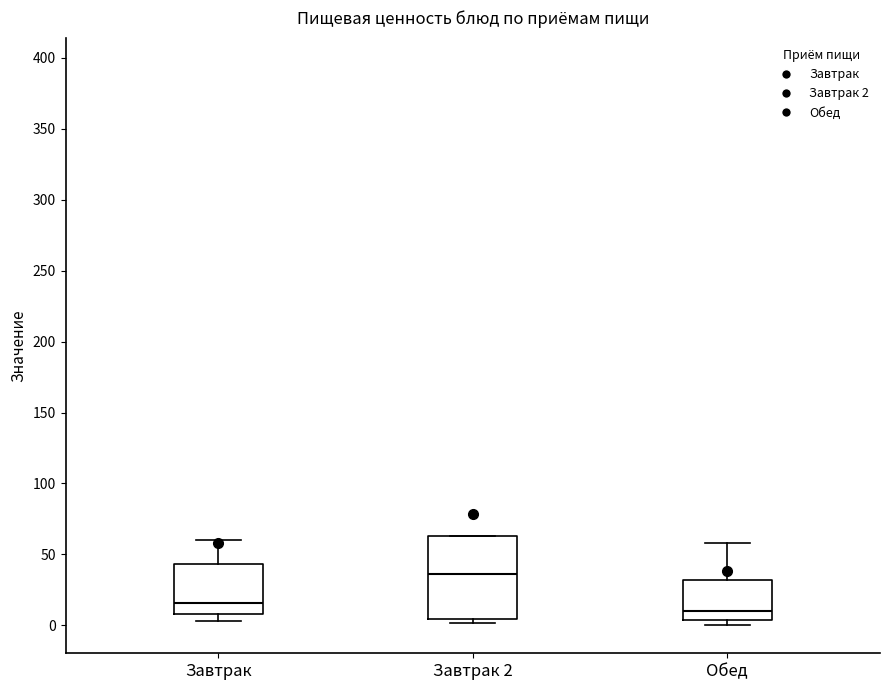

Reading left to right, read every box against the y-axis: the position of its median line, the range the box covers, and the ends of its whiskers. The values are not printed on the chart, so give them approximately, as read against the axis.

Завтрак: median 15, box 10 to 45, whiskers 5 to 60
Завтрак 2: median 35, box 5 to 65, whiskers 0 to 65
Обед: median 10, box 5 to 30, whiskers 0 to 60